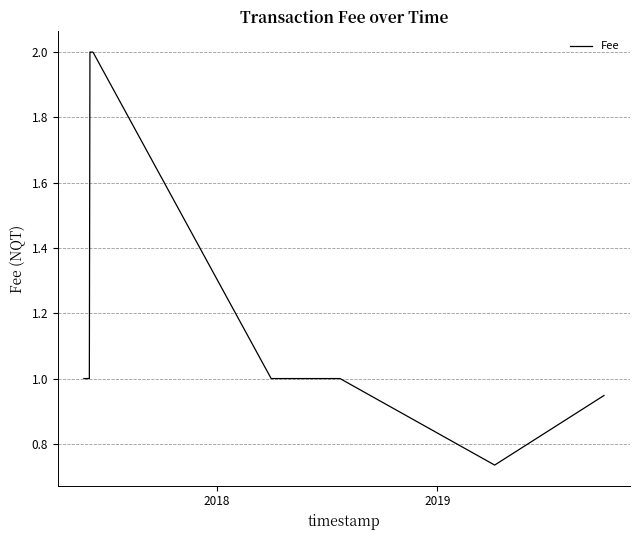

What is the maximum value shown in the chart?

2.0